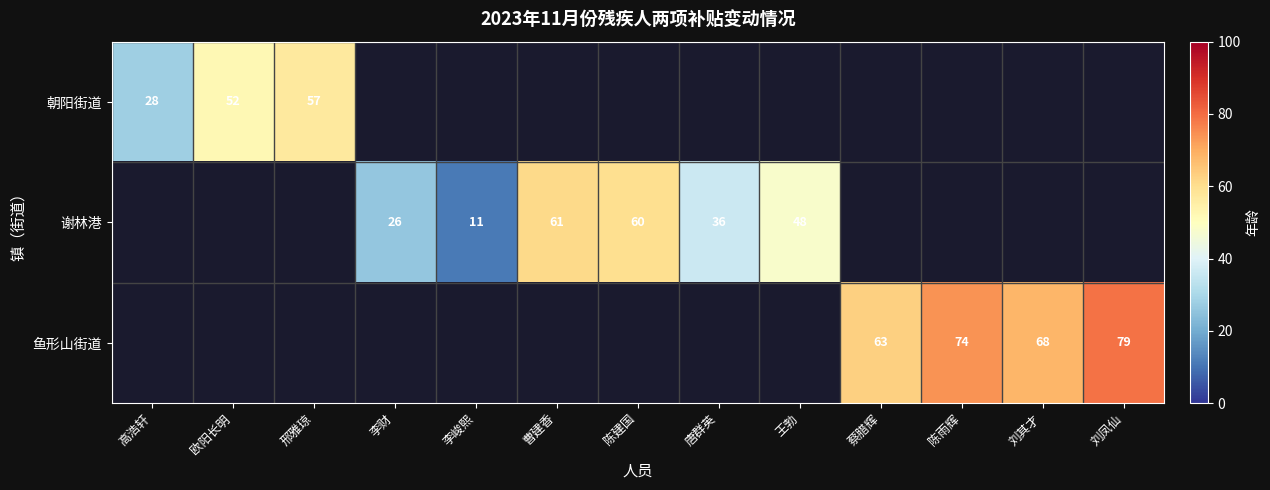

True or false: 谢林港 has a value of 15 at 李财.

False